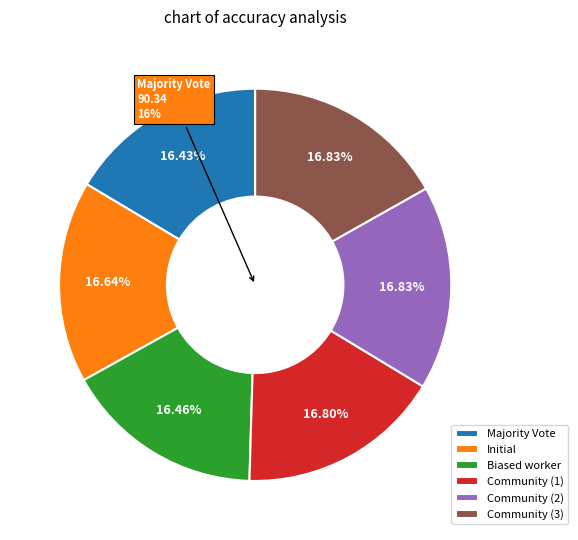

Is Majority Vote the majority of the pie?

No